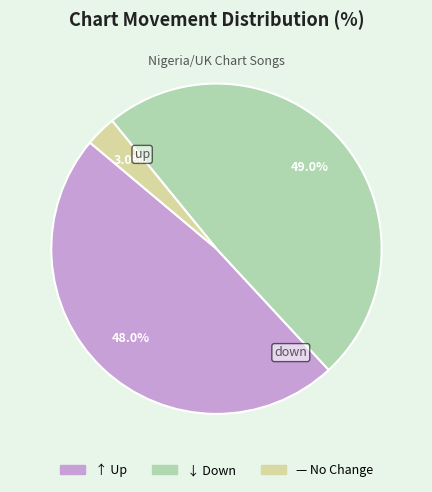

Is there any slice that represents more than half of the pie?

No